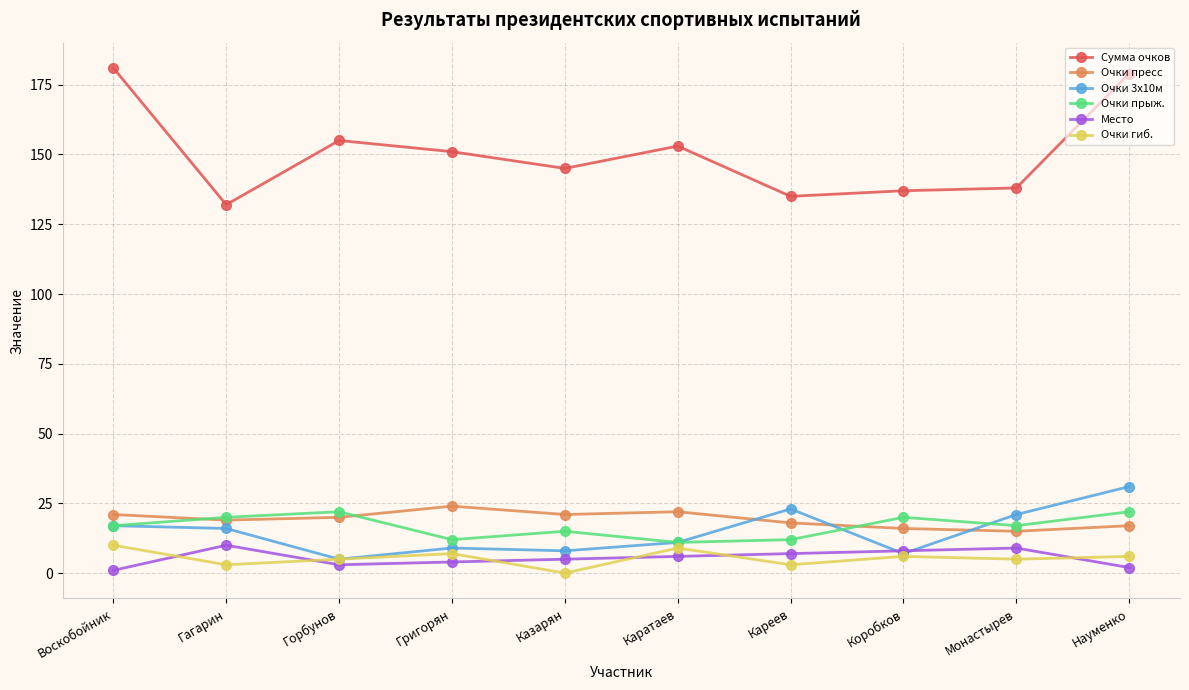

Which series ends up on top after the final intersection of Очки пресс and Очки 3х10м?

Очки 3х10м